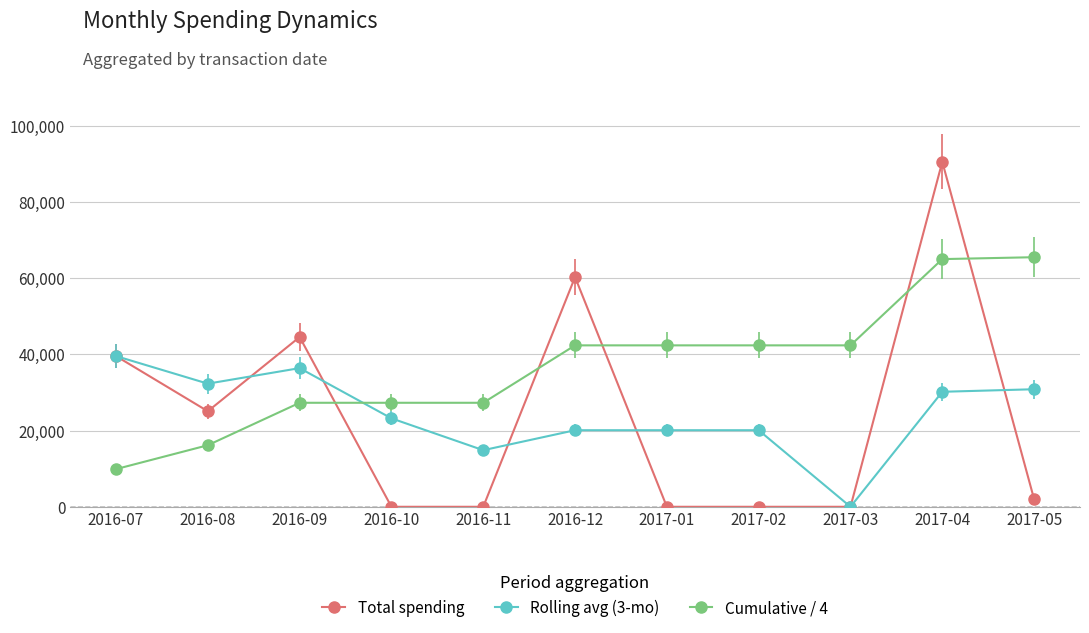

Is it true that Cumulative / 4 equals 9885.7 at 2016-07?

True